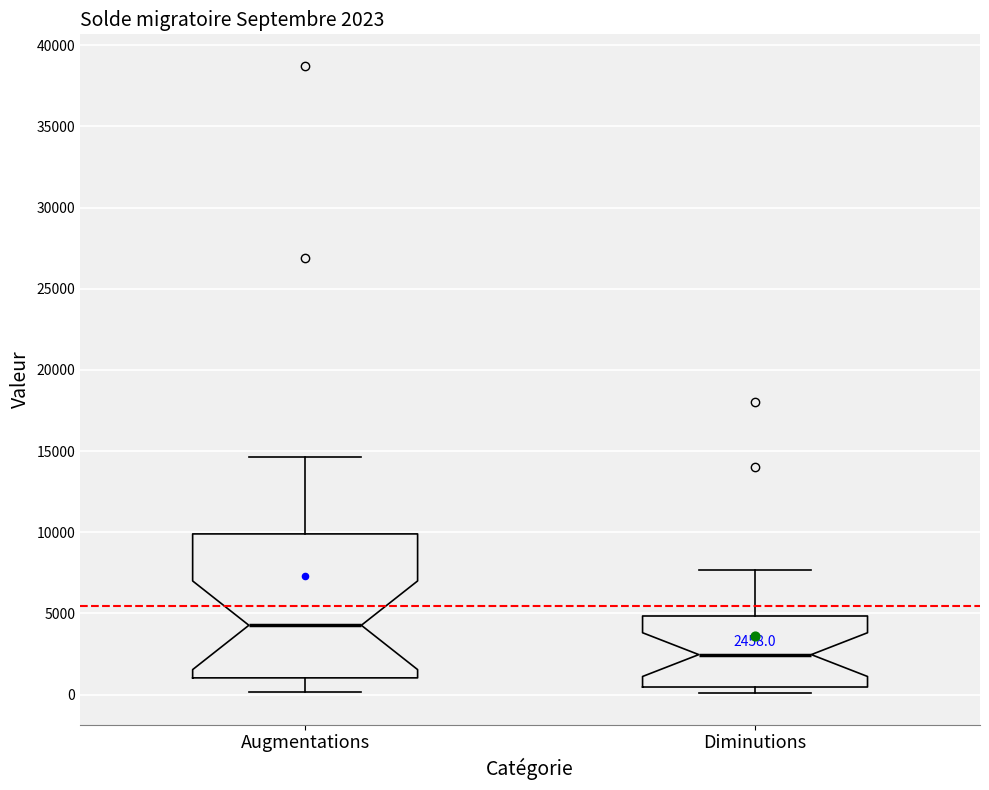

Which box's median line is the highest?

Augmentations